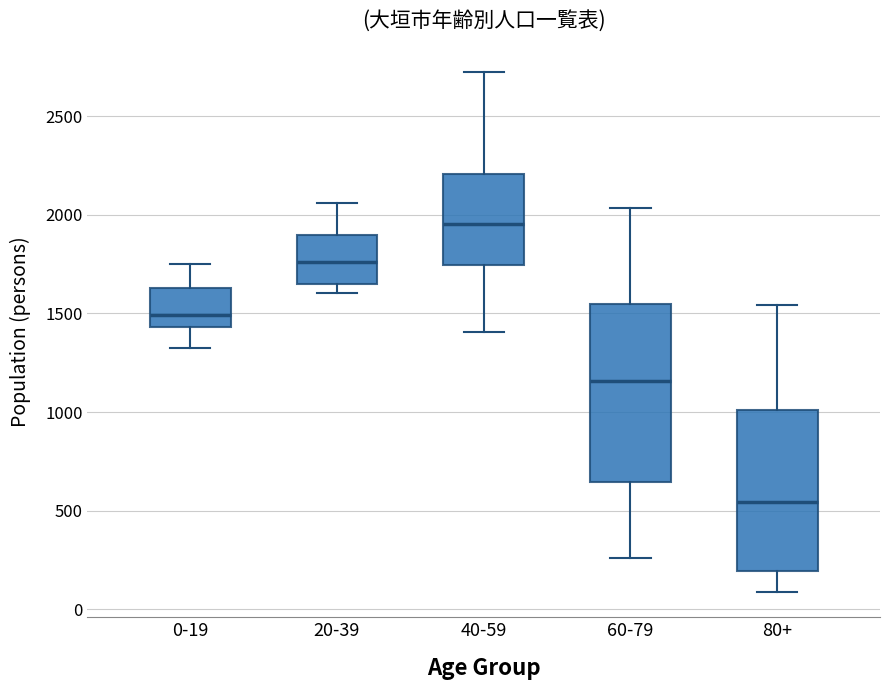

Which box's median line is the highest?

40-59